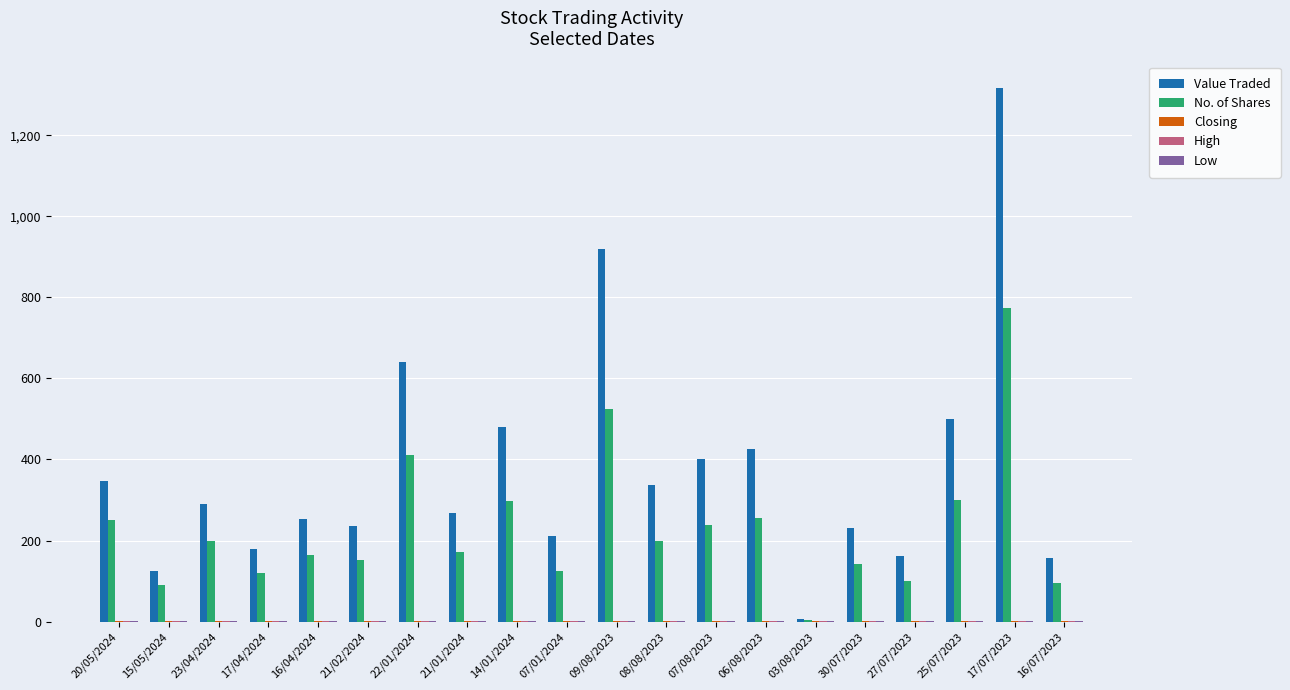

Where is Value Traded nearest to the value 661?

22/01/2024